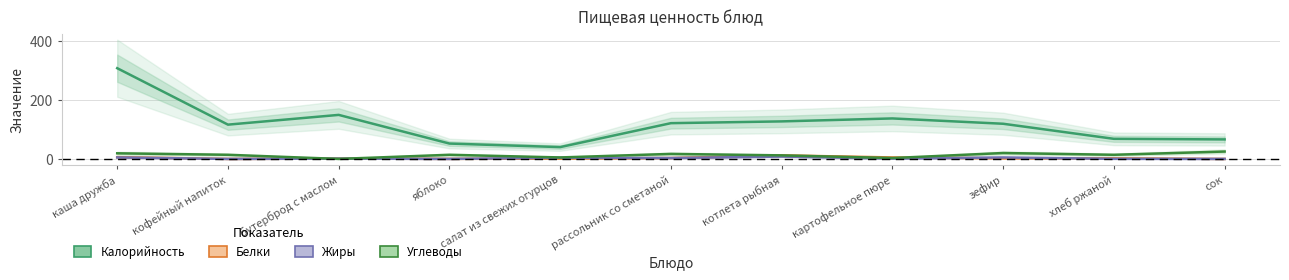

Between кофейный напиток and салат из свежих огурцов, which is larger?

кофейный напиток